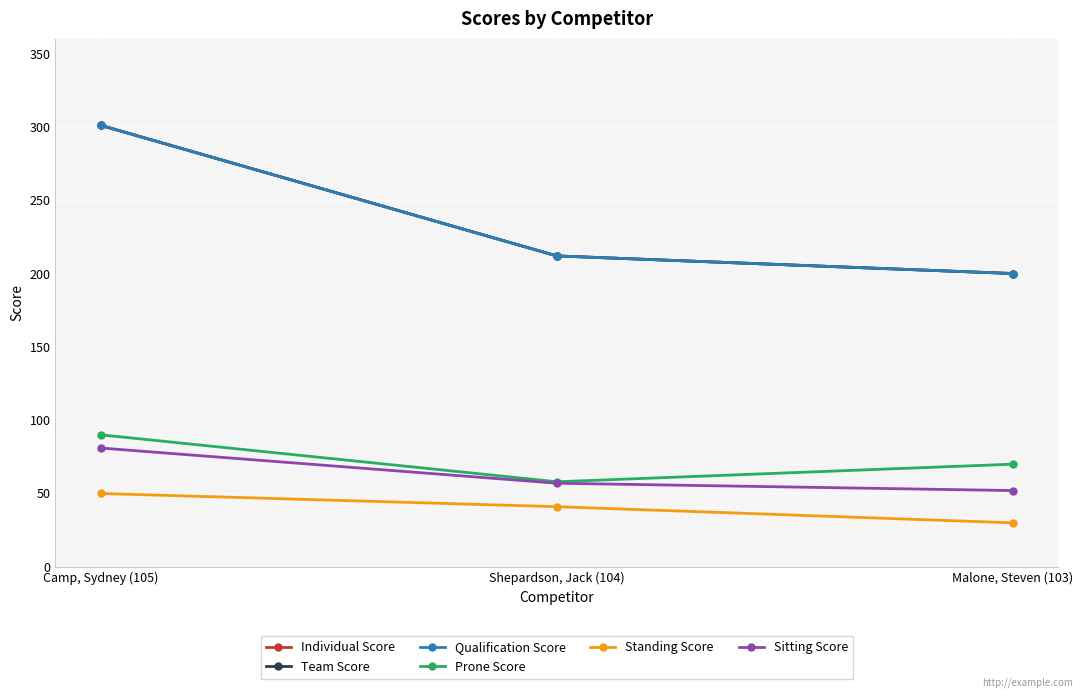

Is it true that Individual Score equals 200 at Malone, Steven (103)?

True